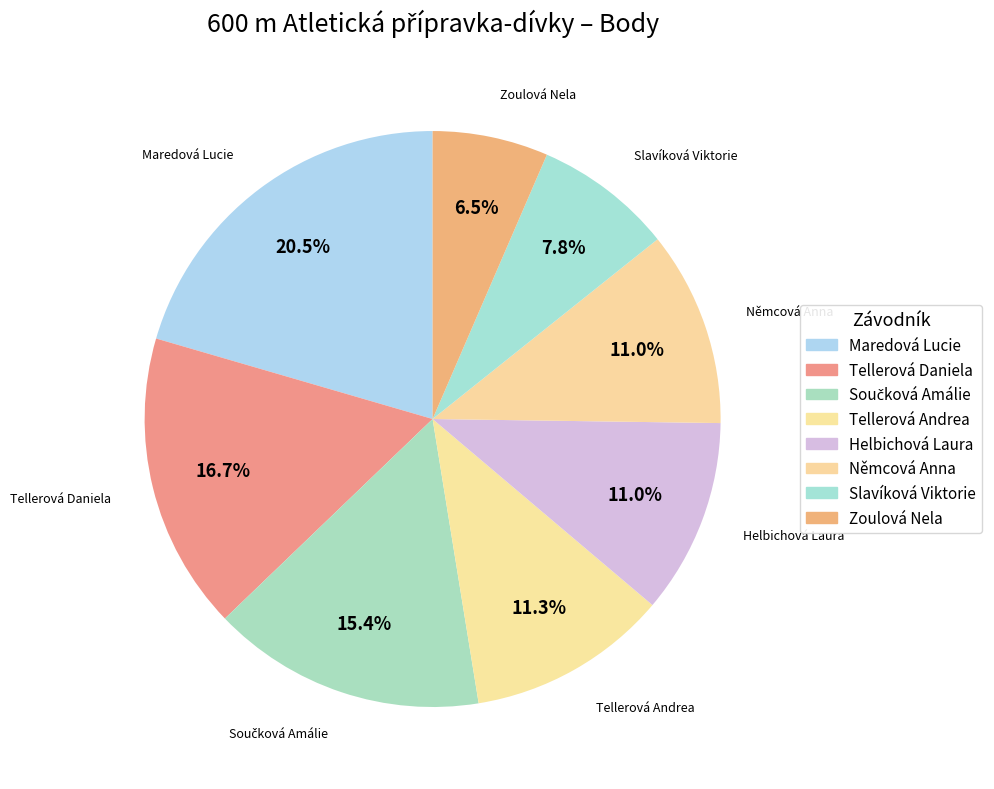

Count the number of slices in the pie.

8